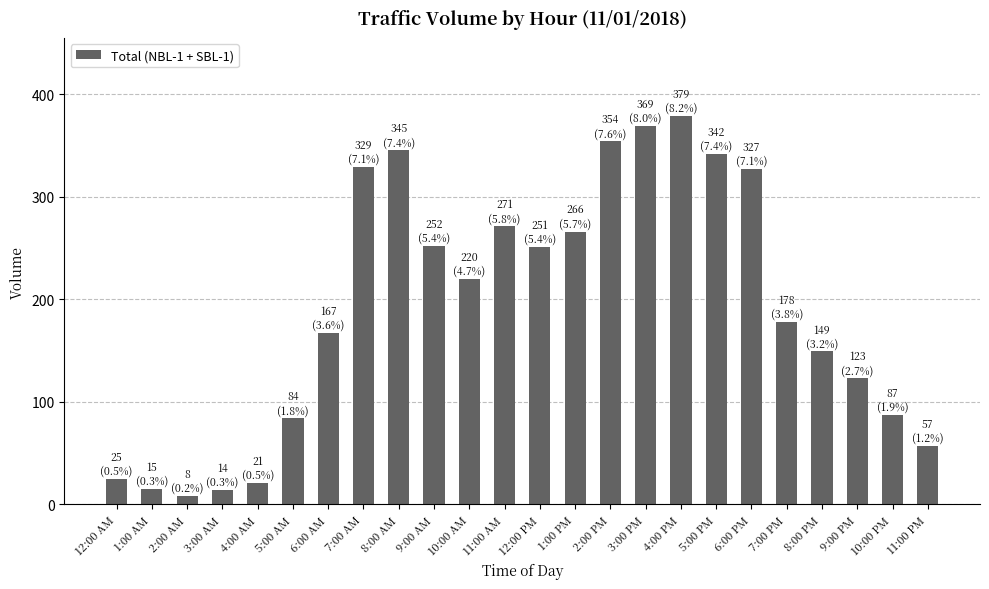

Which category has the highest value across all series?

4:00 PM